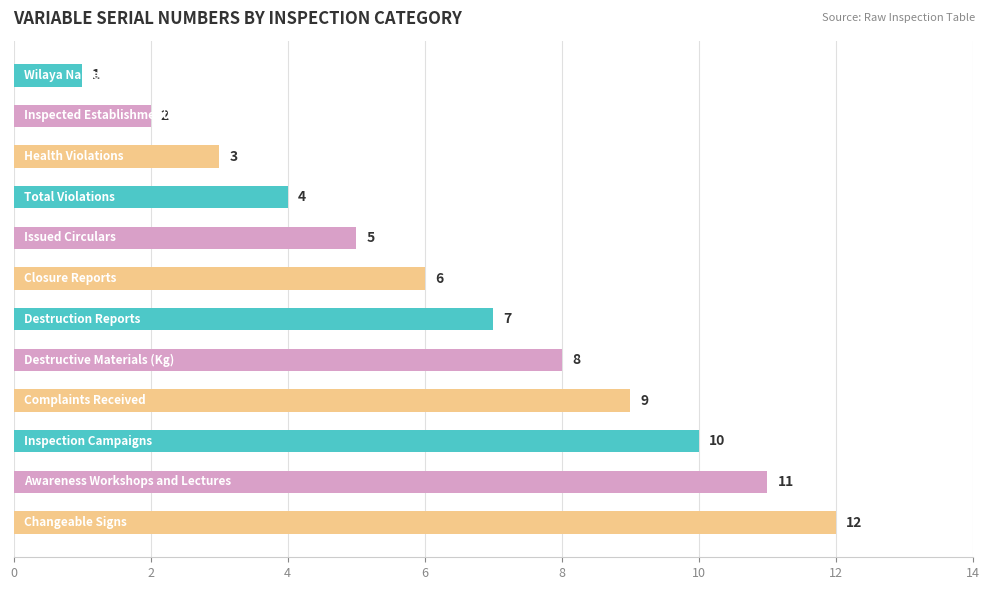

What is the maximum value shown in the chart?

12